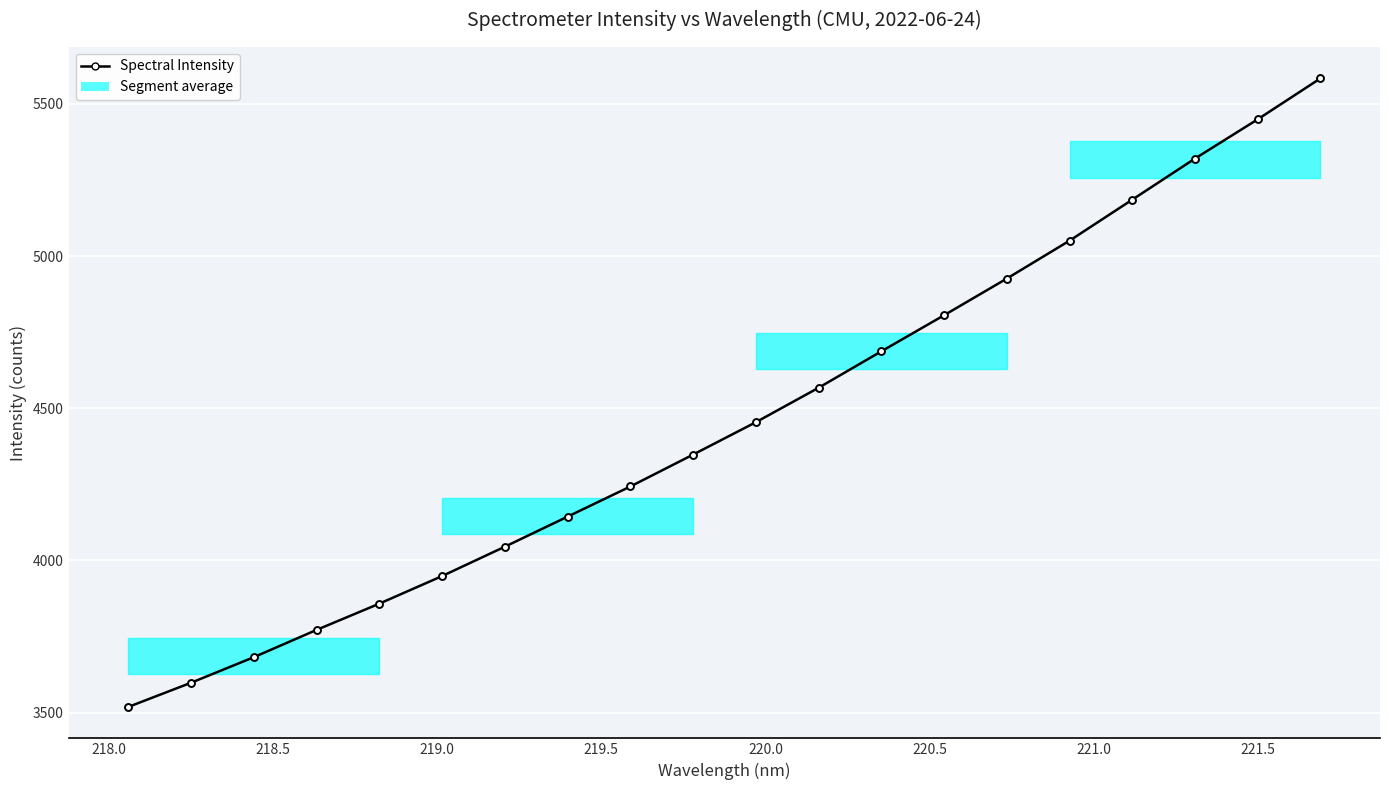

What is the maximum value shown in the chart?

5584.0